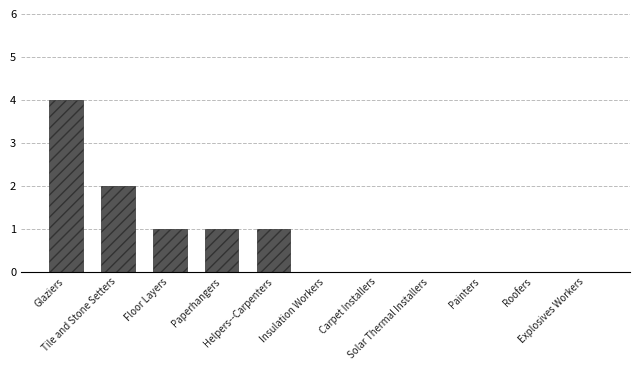

What is the sum of all values?

9